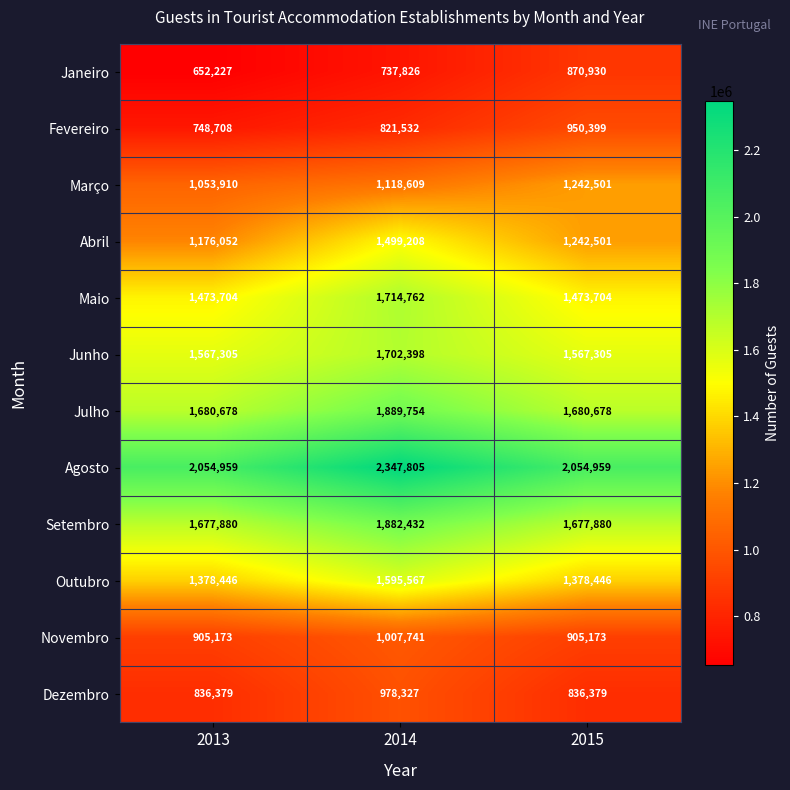

What is the minimum value for Dezembro?

836379